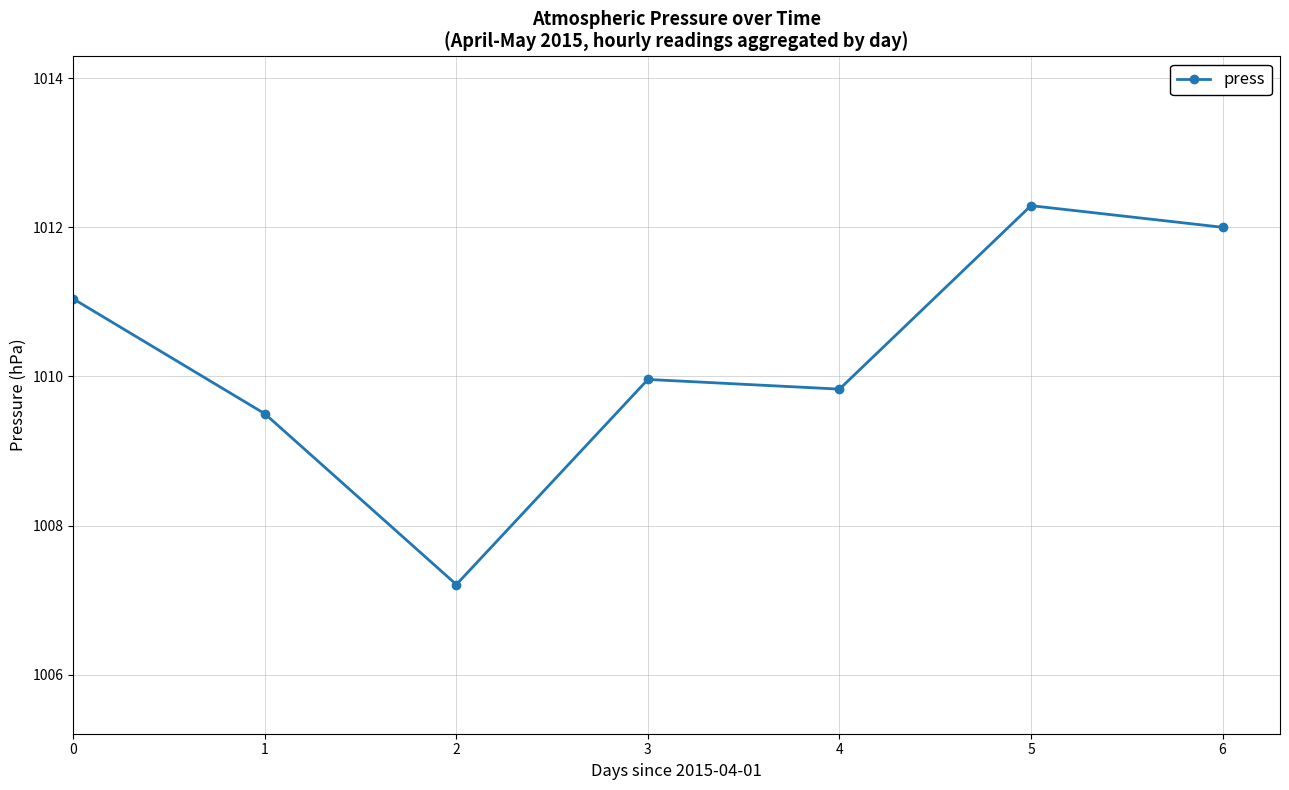

Reading left to right, list all the values displayed in this chart.

0=1011.0	1=1009.5	2=1007.2	3=1010.0	4=1009.8	5=1012.3	6=1012.0